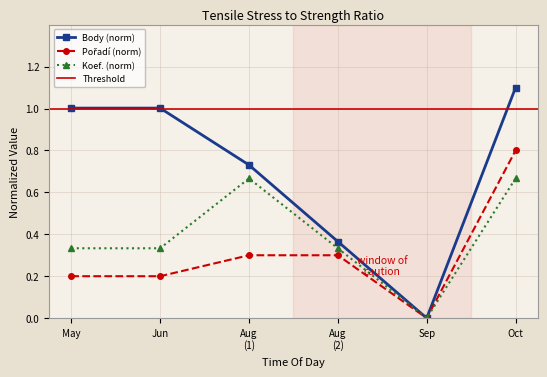

Reading left to right, what are all the values shown in this chart?

Body: 1.0	1.0	0.7	0.4	0.0	1.1
Pořadí: 0.2	0.2	0.3	0.3	0.0	0.8
Koef.: 0.3	0.3	0.7	0.3	0.0	0.7